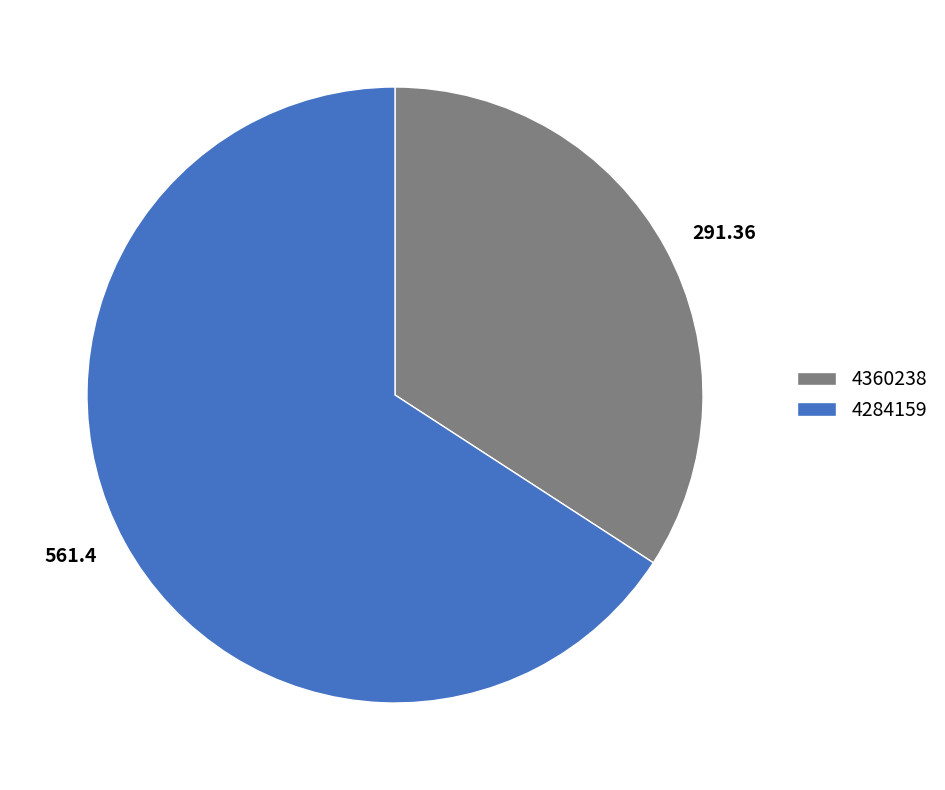

Rank the categories by value from highest to lowest.

4284159, 4360238